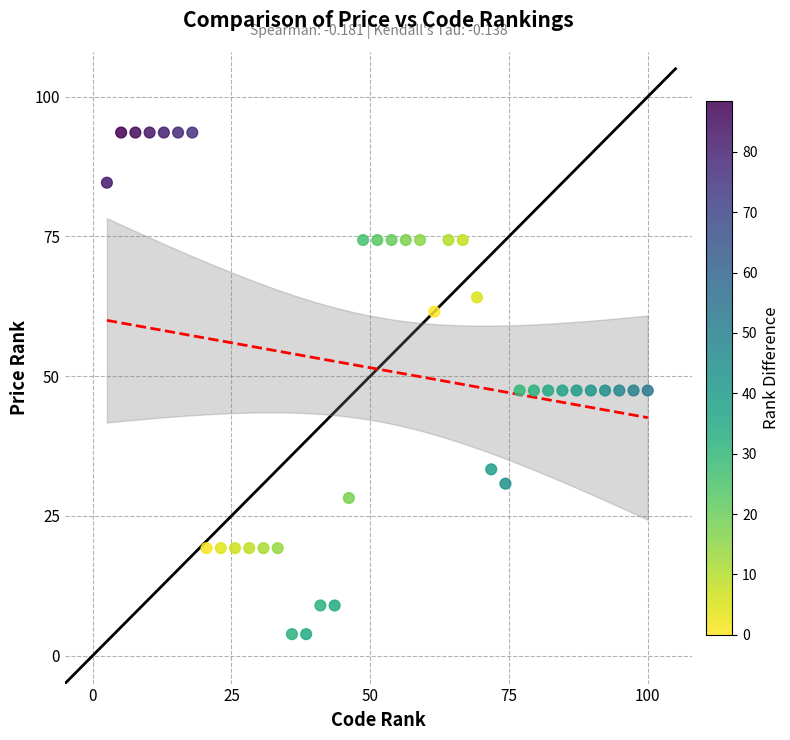

What is the range of Y values (max minus min)?

89.7